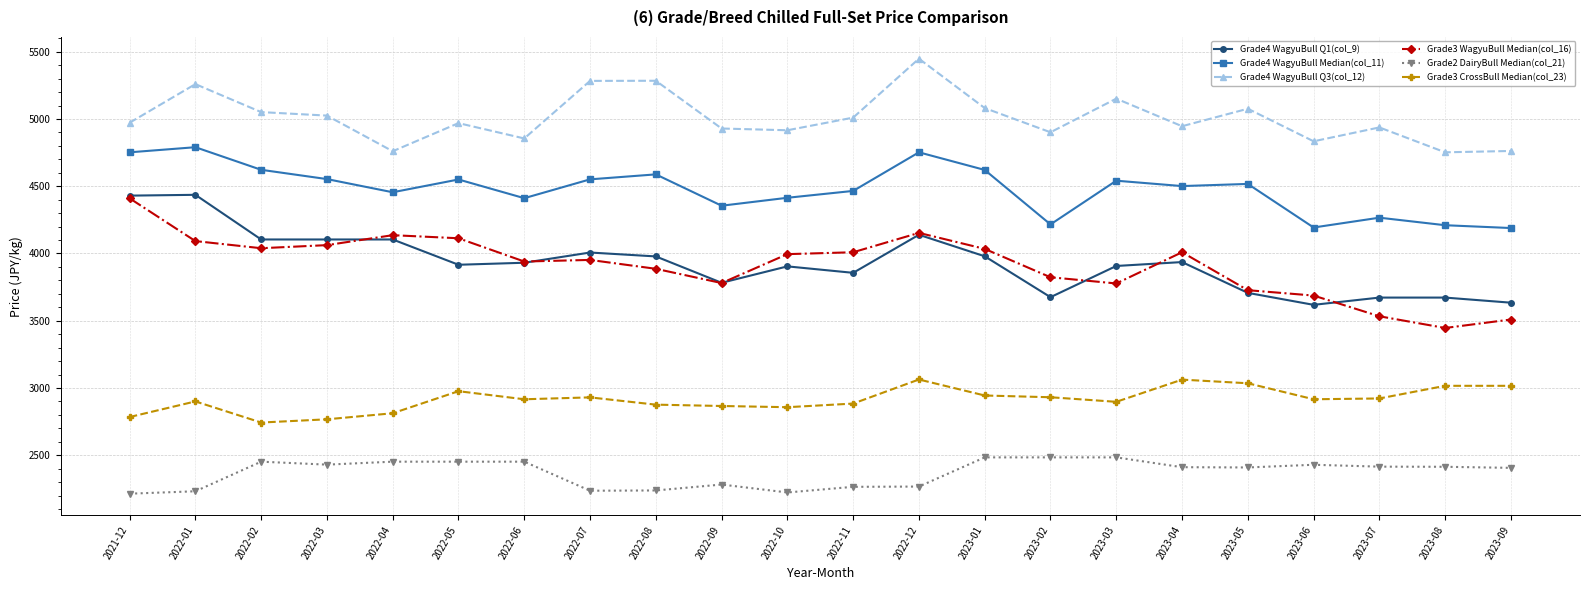

True or false: Grade3 WagyuBull Median(col_16) has more than 2 points higher than both neighbors.

True